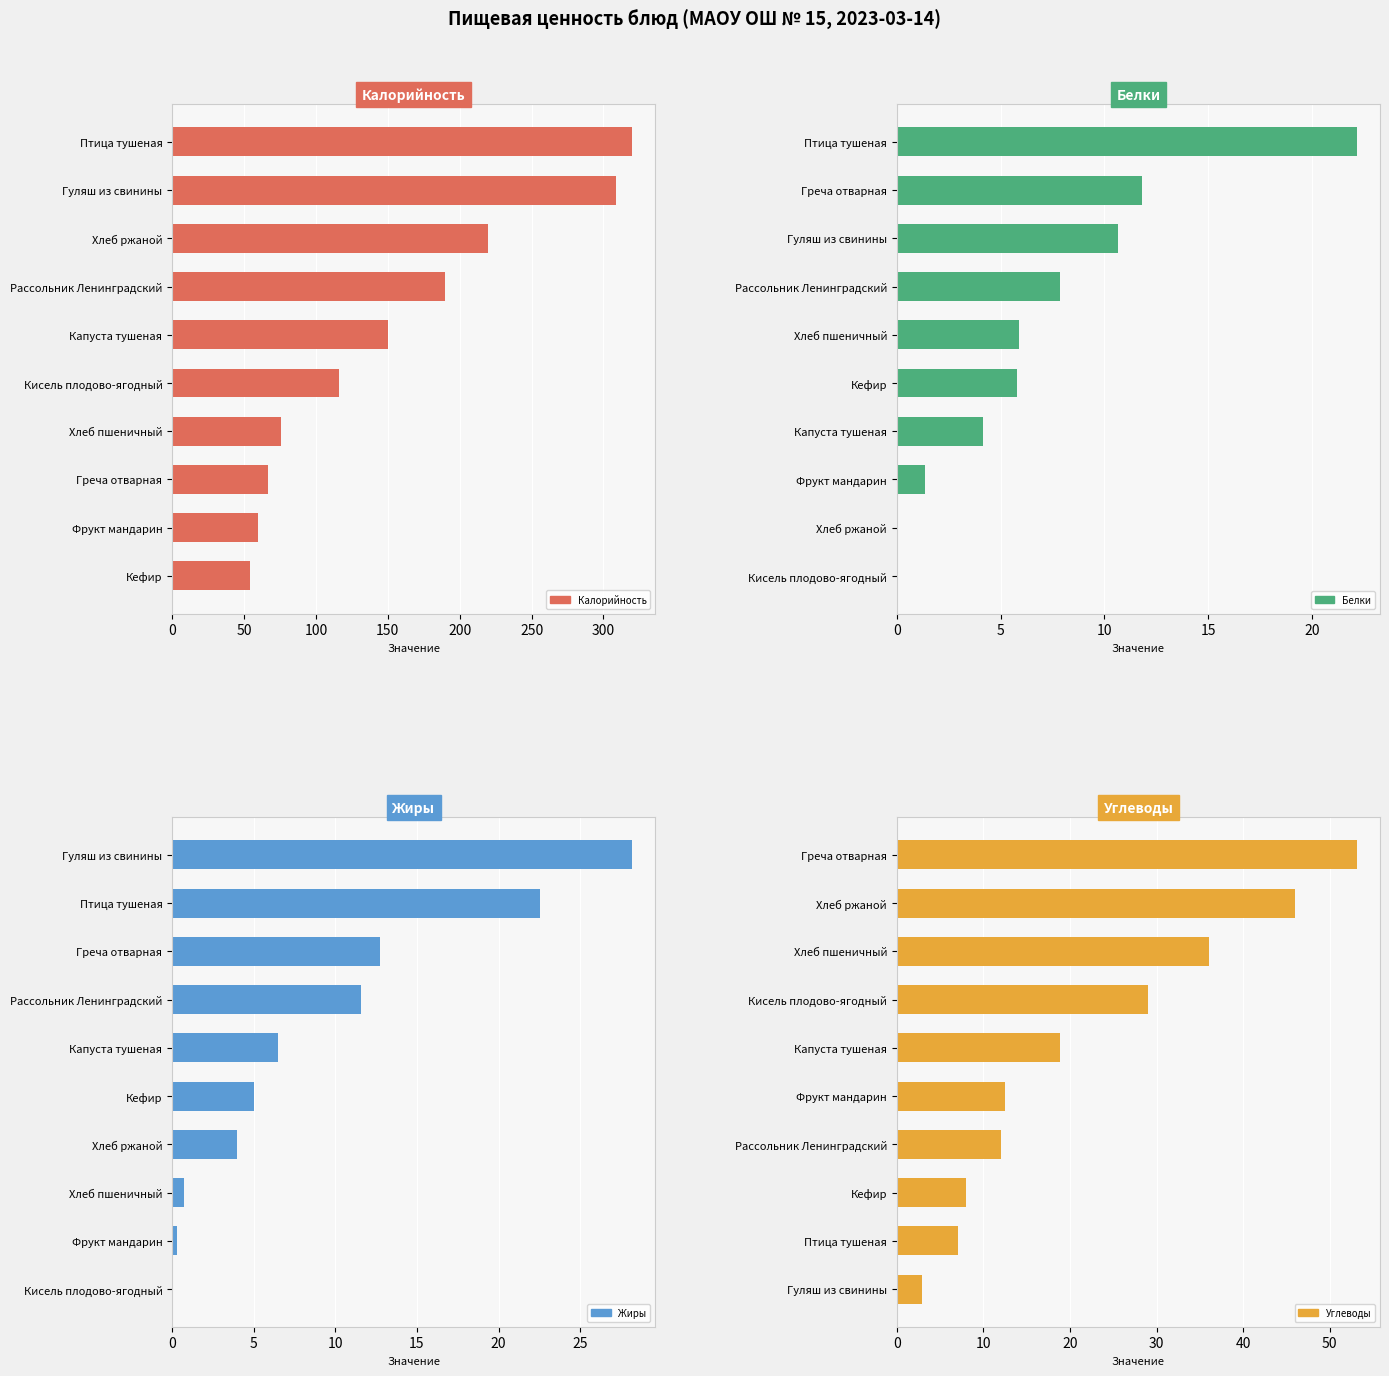

Does the chart contain any negative values?

No